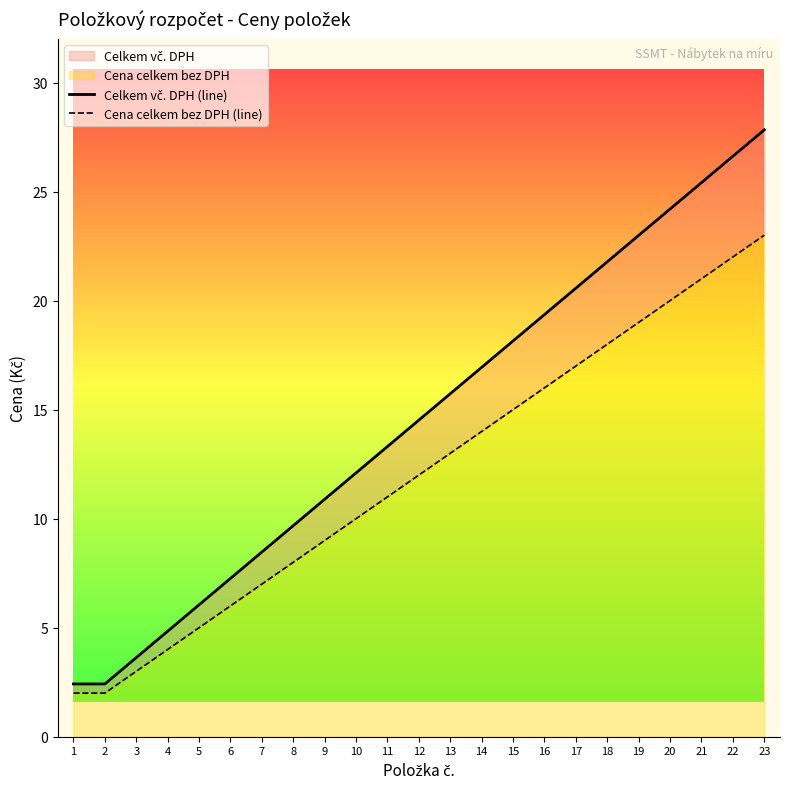

Is it true that Cena celkem bez DPH (line) equals 3.5 at 9?

False